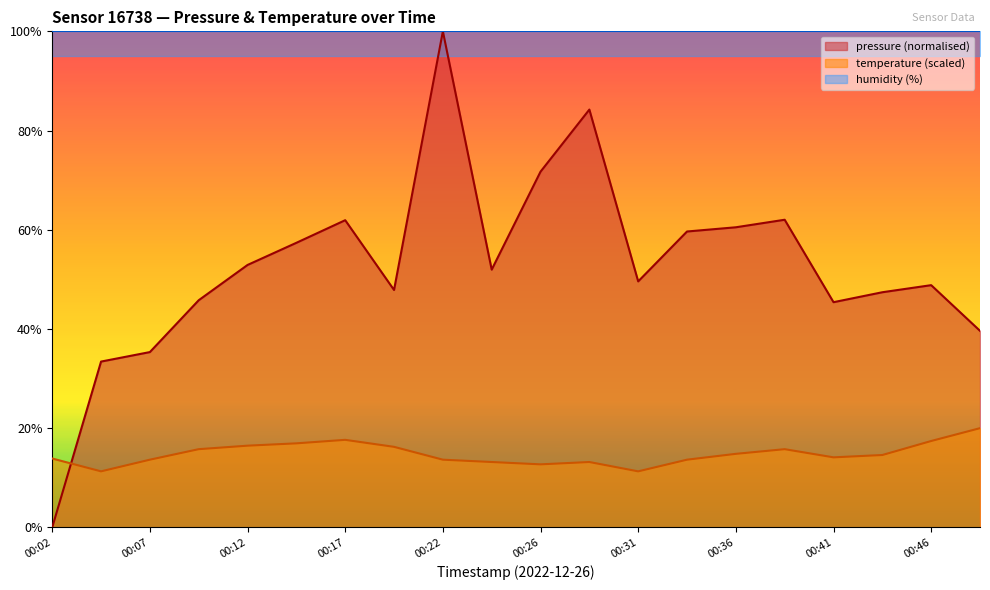

At how many categories does at least one series exceed 84?

2